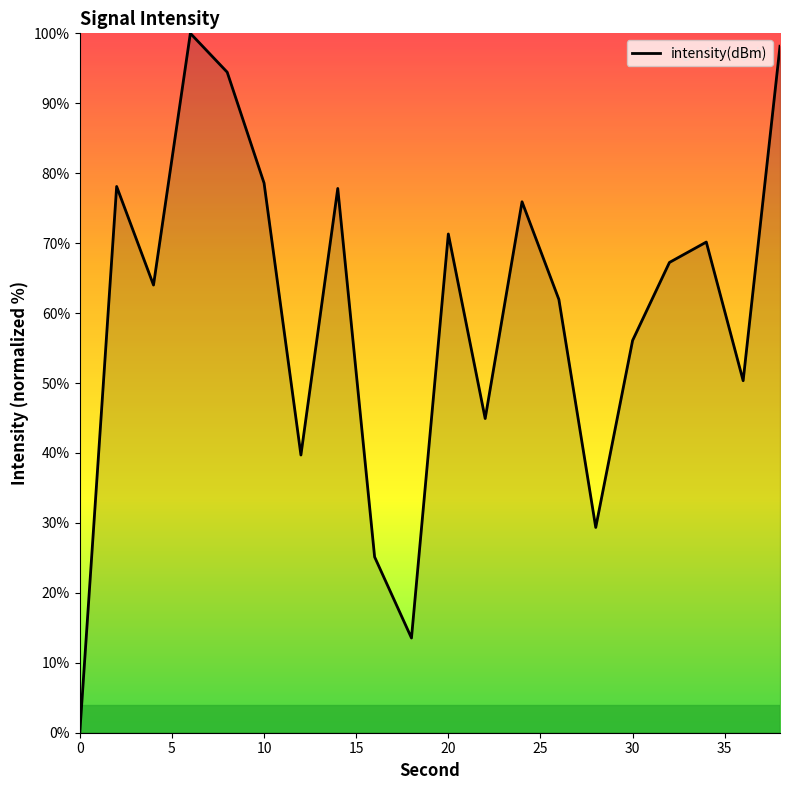

How many lines are shown in the chart?

1